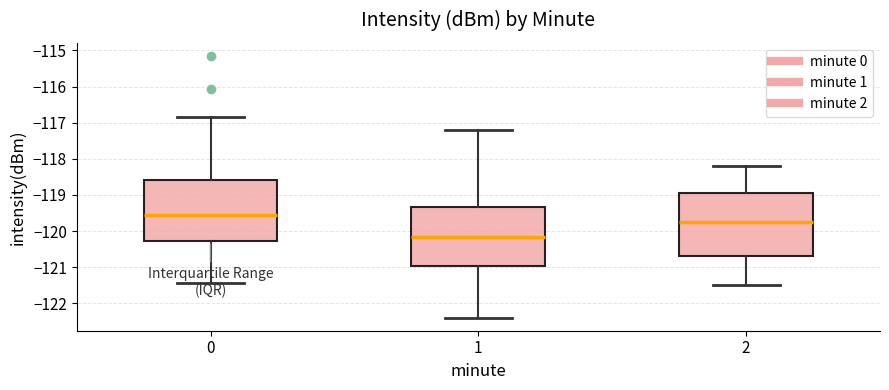

Reading left to right, transcribe this box plot: for each box, give where its median line is, the range the box spans, and where its two whiskers end, as read against the y-axis. The values are not printed on the chart, so give them approximately, as read against the axis.

0: median -119.5, box -120.3 to -118.6, whiskers -121.4 to -116.8
1: median -120.1, box -121.0 to -119.3, whiskers -122.4 to -117.2
2: median -119.7, box -120.7 to -118.9, whiskers -121.5 to -118.2